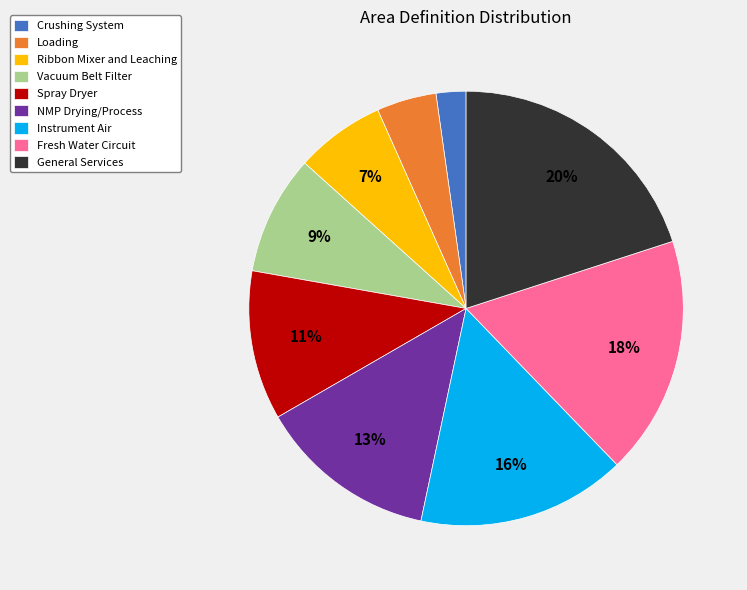

Combined, do NMP Drying/Process and Loading account for over 50%?

No